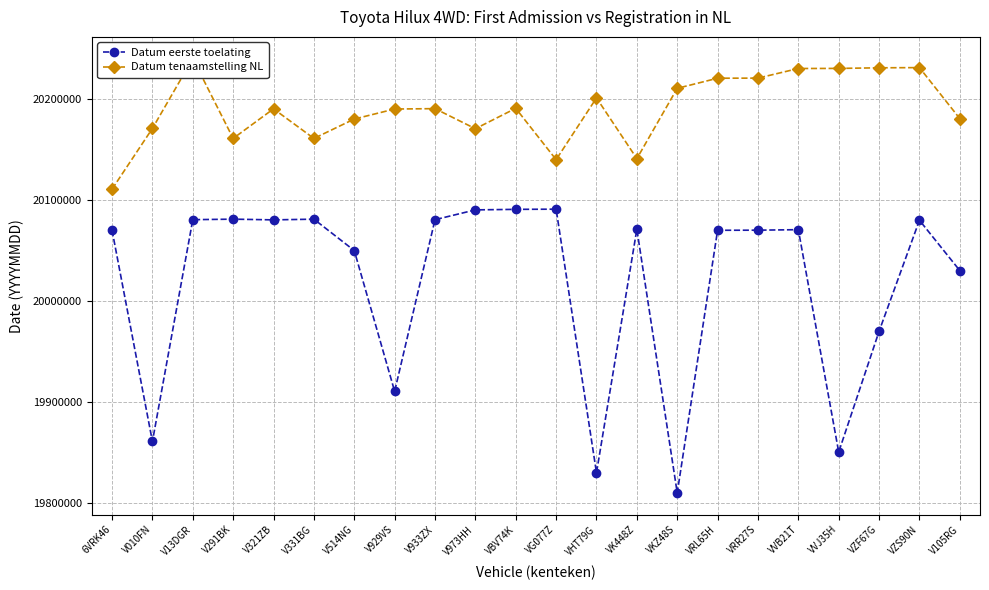

Which series has the widest spread of values?

Datum eerste toelating